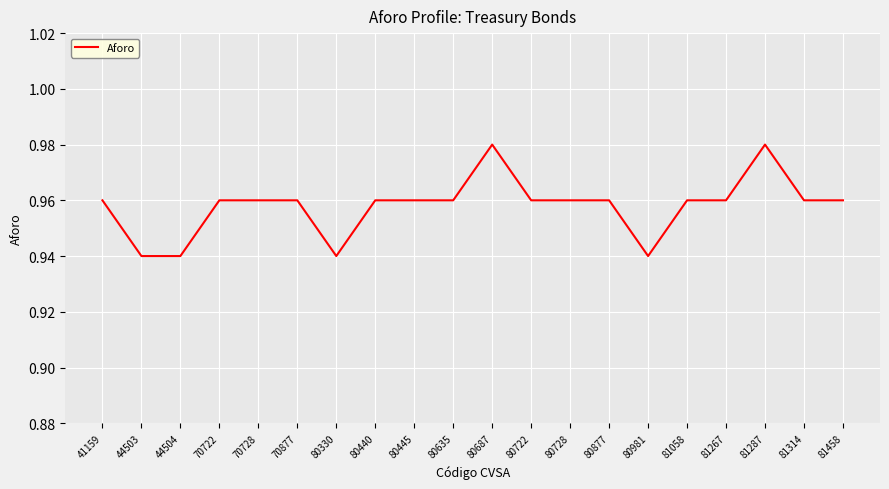

Is it true that the value at 81287 is 1.5?

False